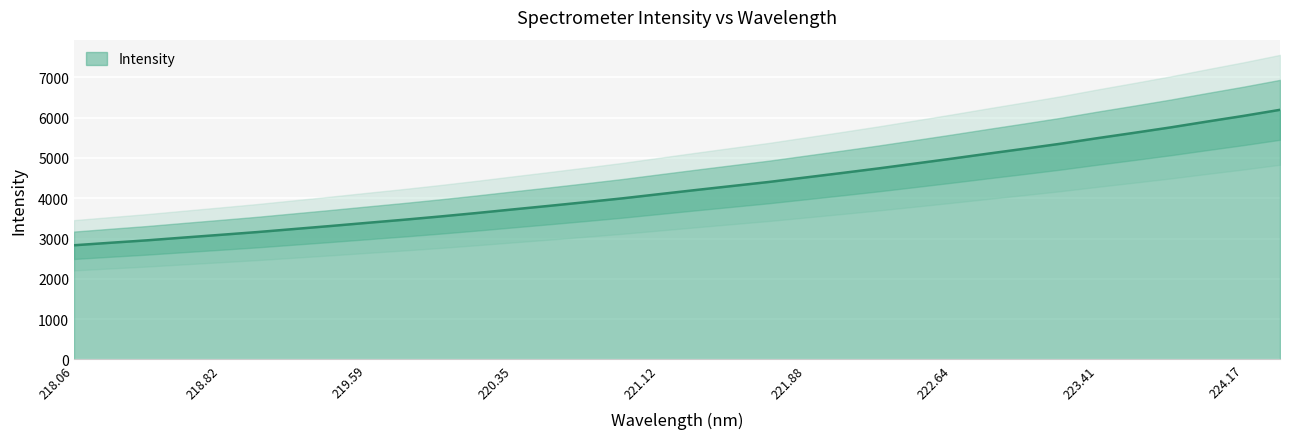

What is the highest value of the Intensity series?

6190.9